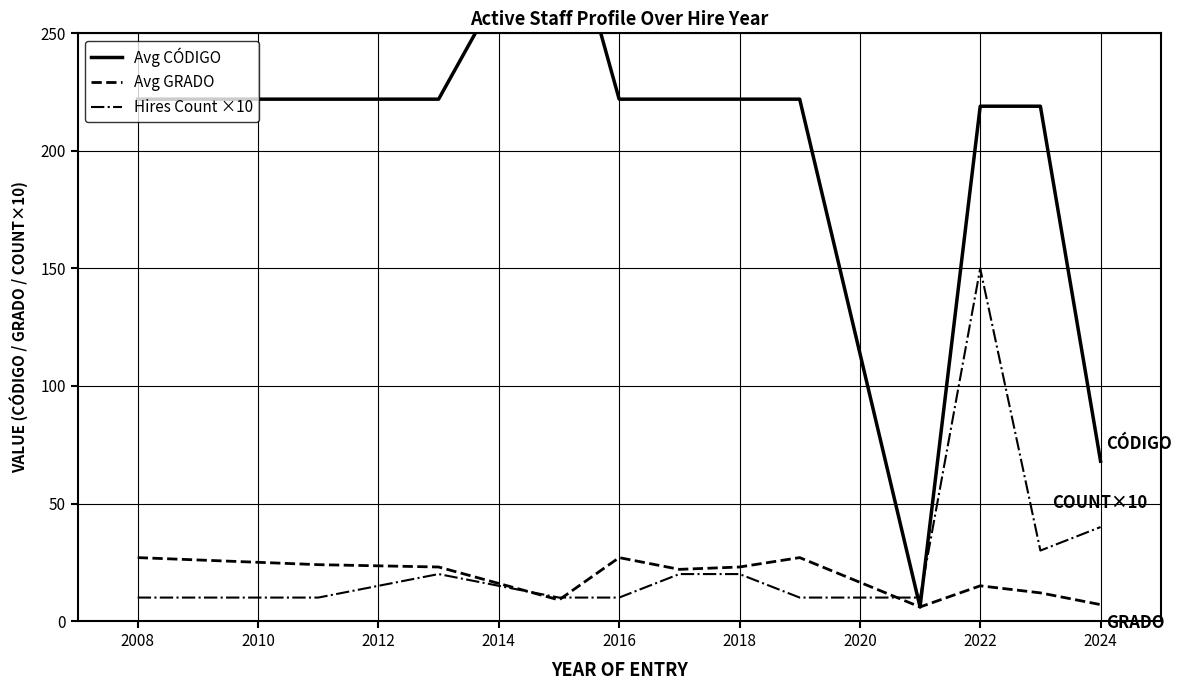

At which label does Hires Count ×10 reach its peak?

2022